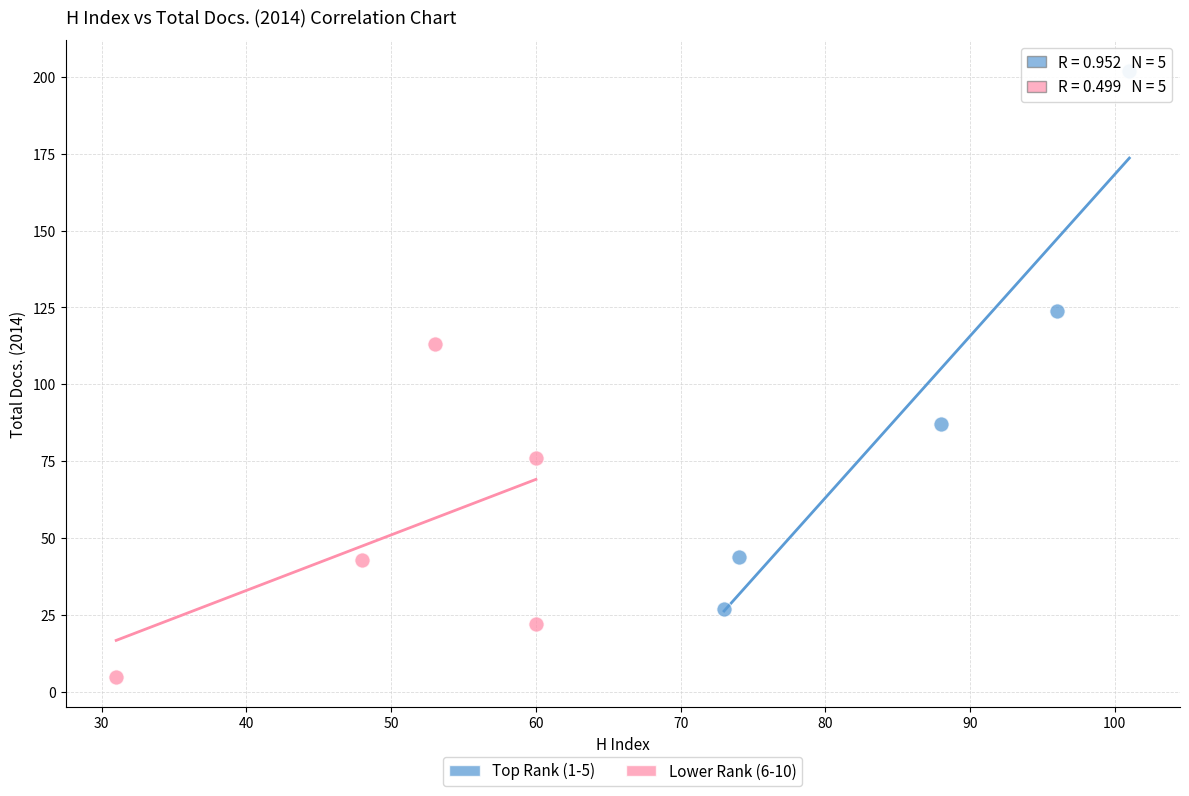

Which series has the largest Y range (max minus min)?

Top Rank (1-5)